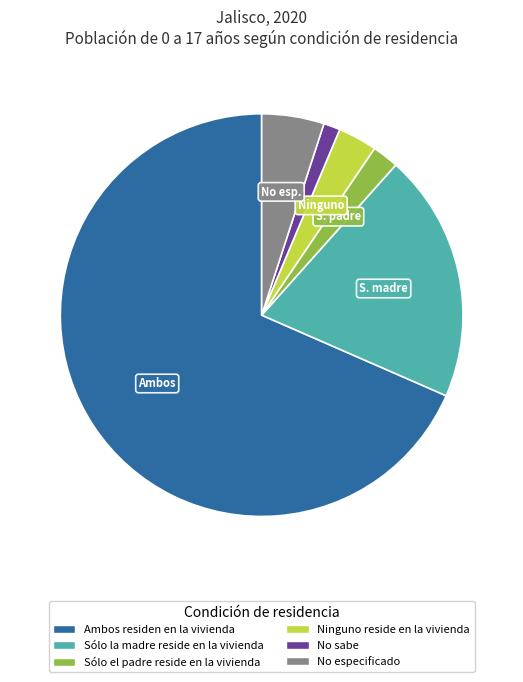

Is the sum of Sólo la madre reside en la vivienda and No sabe greater than half?

No